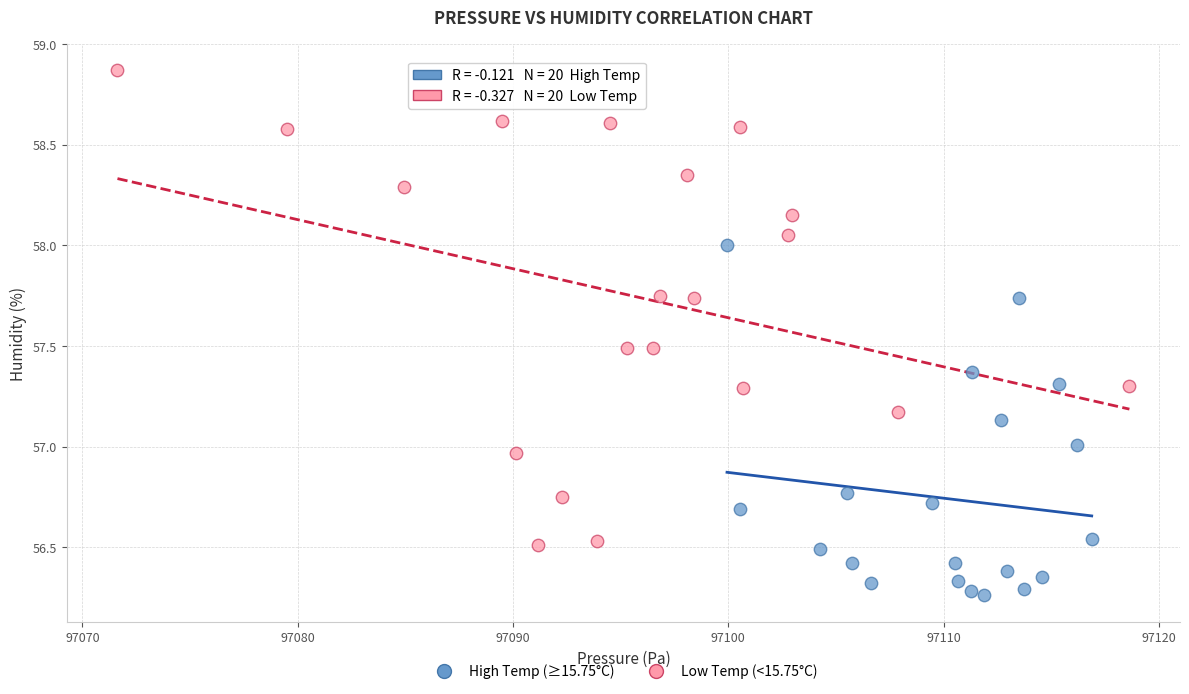

Which series contains the highest Y value?

Low Temp (<15.75°C)